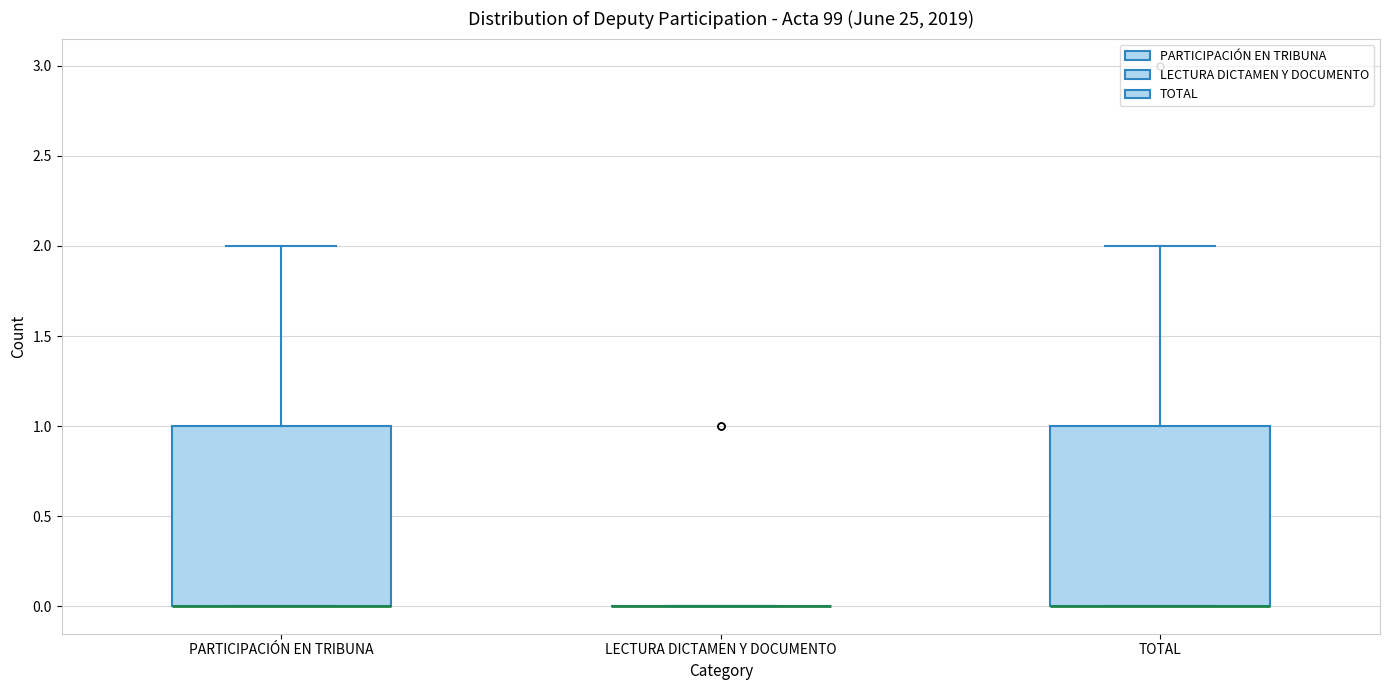

Where is the upper edge of the box for TOTAL on the y-axis? The values are not printed on the chart, so give them approximately, as read against the axis.

1